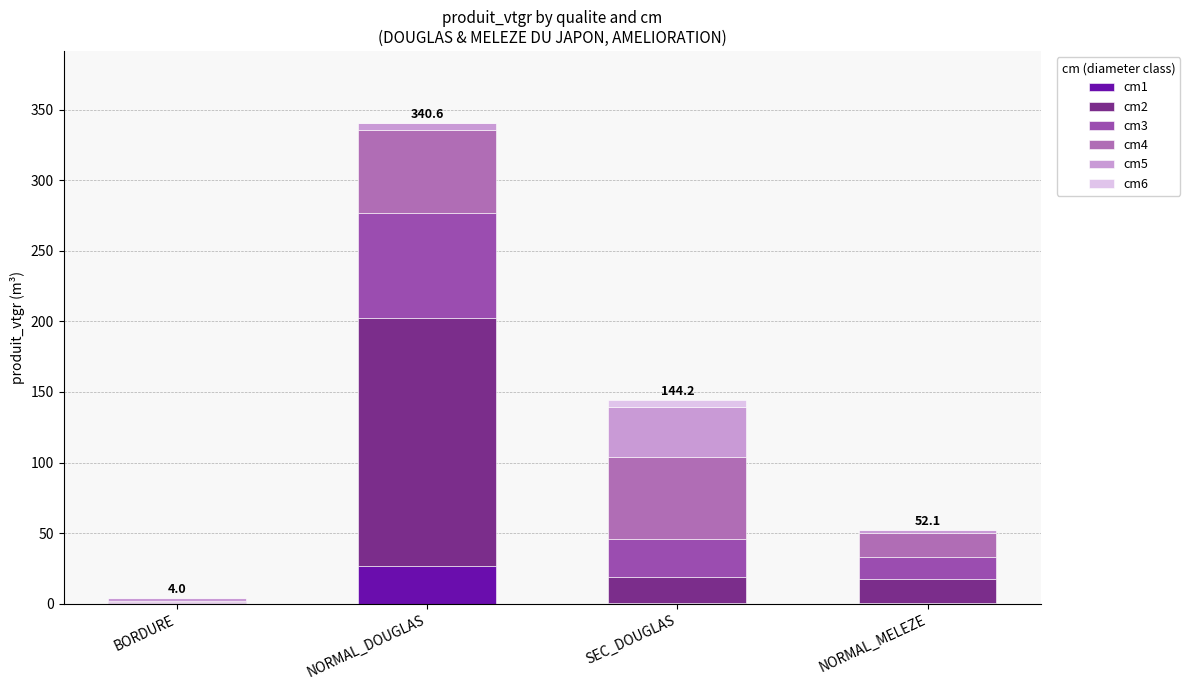

What is the sum of all cm4 values?

135.1